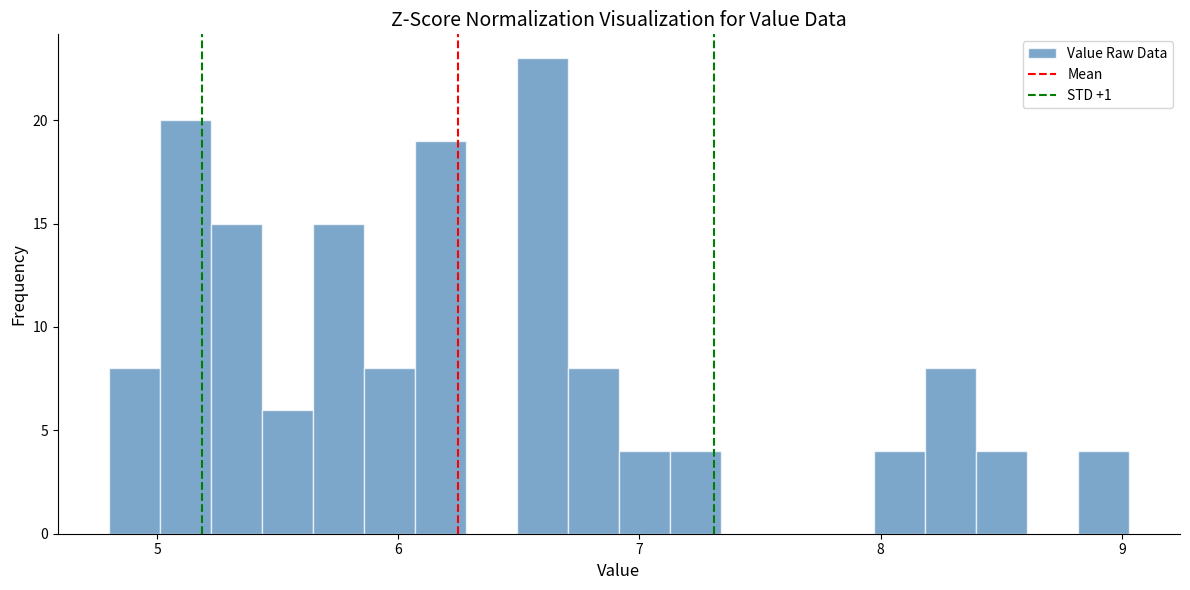

Read against the x-axis, roughly where is the centre of the tallest bar?

6.6